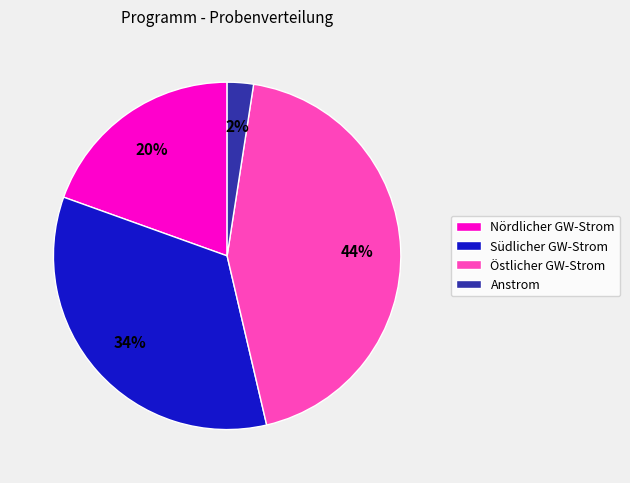

Does Südlicher GW-Strom account for over 50% of the chart?

No